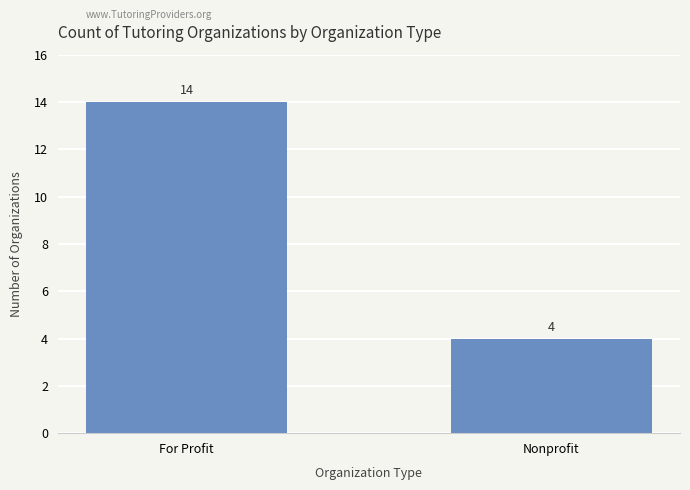

What is the difference between the values at Nonprofit and For Profit?

10